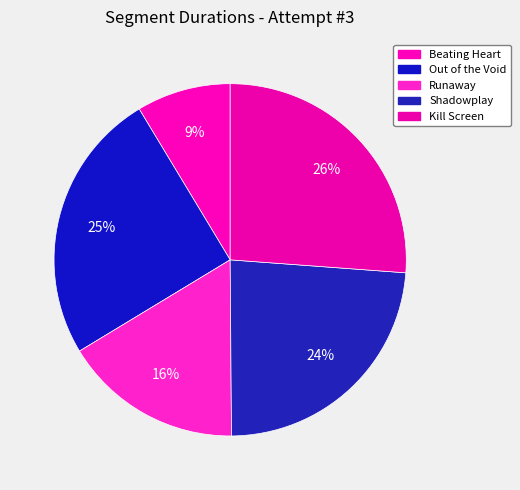

To the nearest percent, what percentage of the pie is Out of the Void?

25%